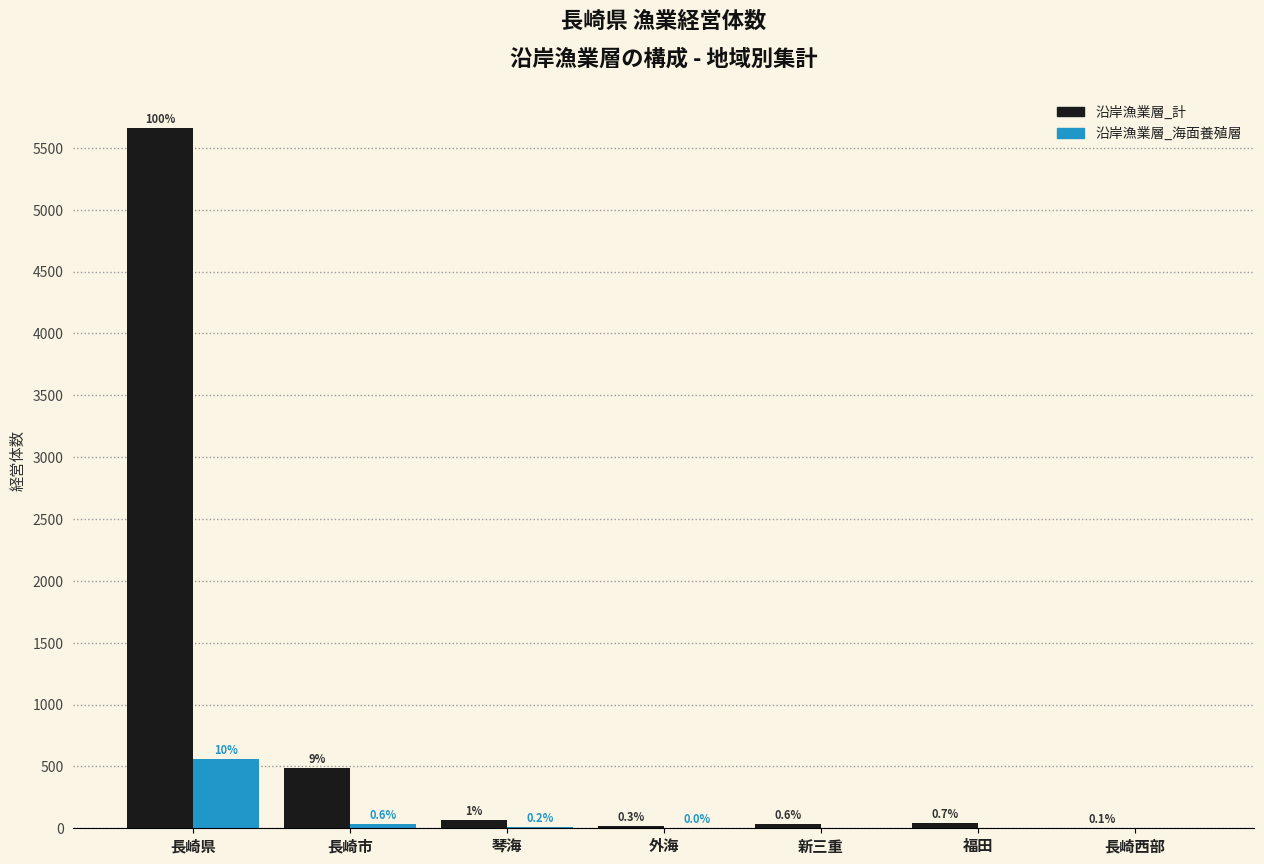

True or false: 沿岸漁業層_海面養殖層 has a value of 35 at 長崎市.

True